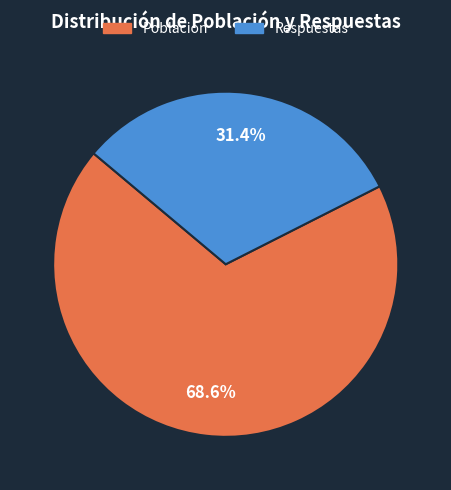

How many slices are in this pie chart?

2